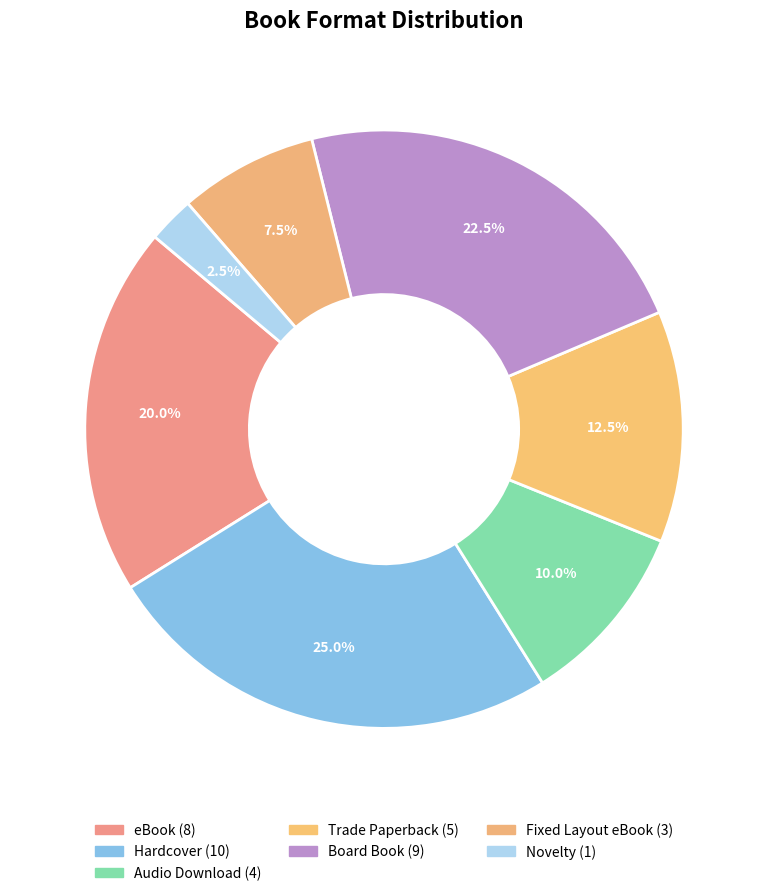

Which category has the smallest portion of the pie?

Novelty